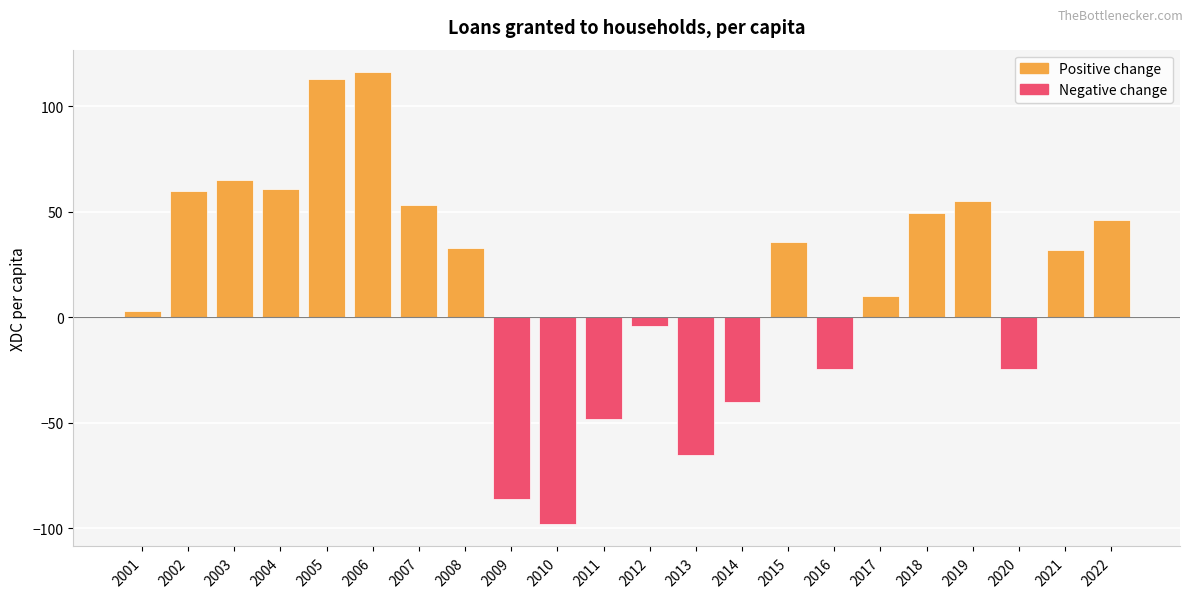

Reading left to right, what are all the values shown in this chart?

Positive change: 2.8	59.7	65.2	60.8	113.1	116.1	53.3	32.8	0.0	0.0	0.0	0.0	0.0	0.0	35.4	0.0	9.8	49.2	55.0	0.0	31.8	45.9
Negative change: 0.0	0.0	0.0	0.0	0.0	0.0	0.0	0.0	-86.1	-98.0	-48.5	-4.0	-65.5	-40.2	0.0	-24.3	0.0	0.0	0.0	-24.4	0.0	0.0